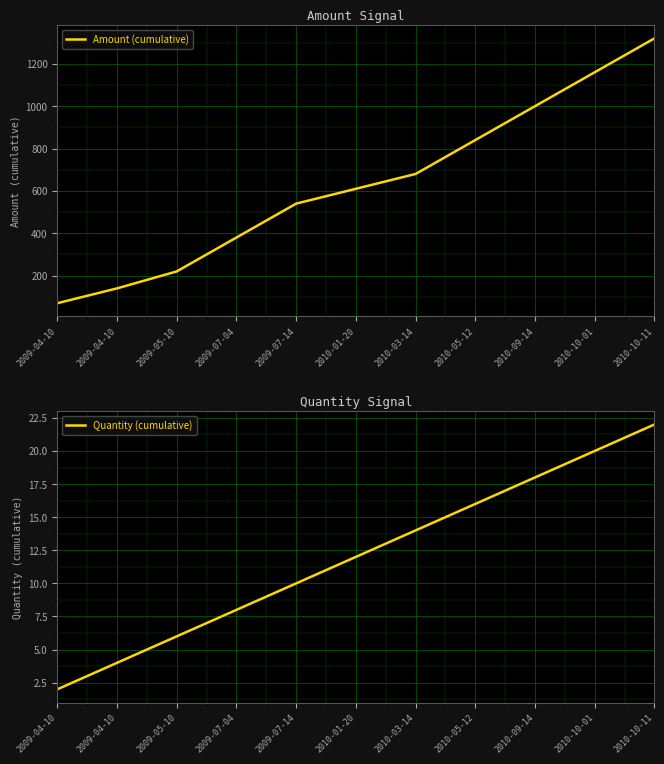

What is the value of the Amount (cumulative) point at the 7th from the left?

680